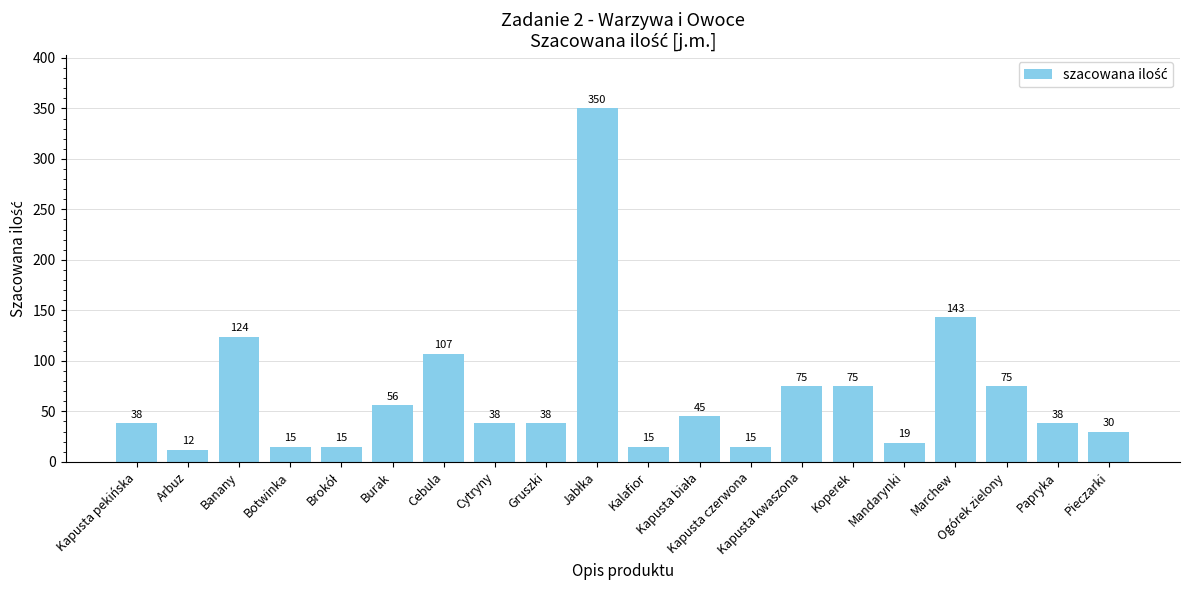

What is the value of the 15th bar from the left?

75